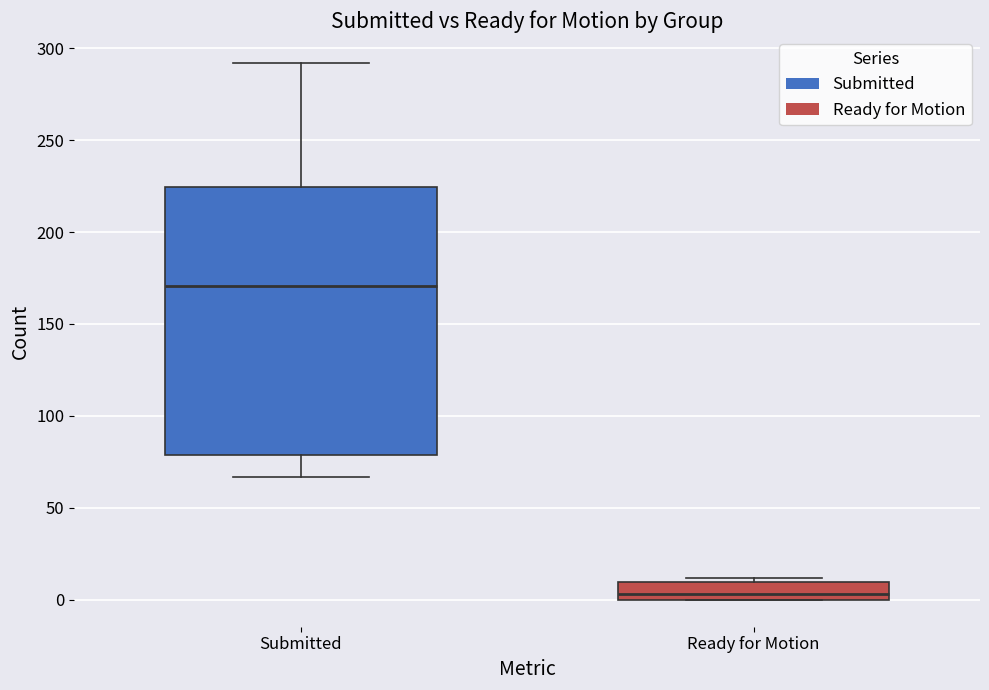

Where does the lower whisker of the box for Submitted end on the y-axis? The values are not printed on the chart, so give them approximately, as read against the axis.

65